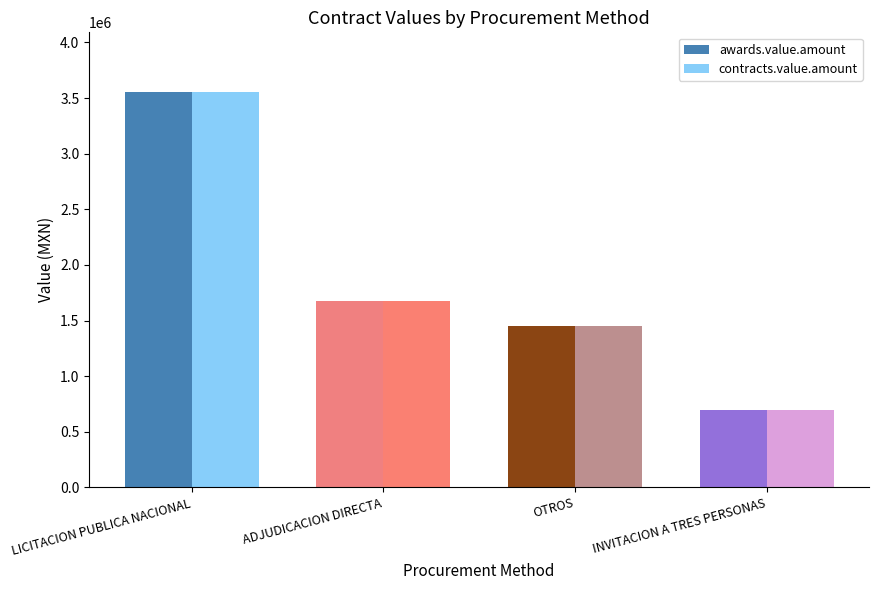

What is the label of the 4th bar from the right?

LICITACION PUBLICA NACIONAL